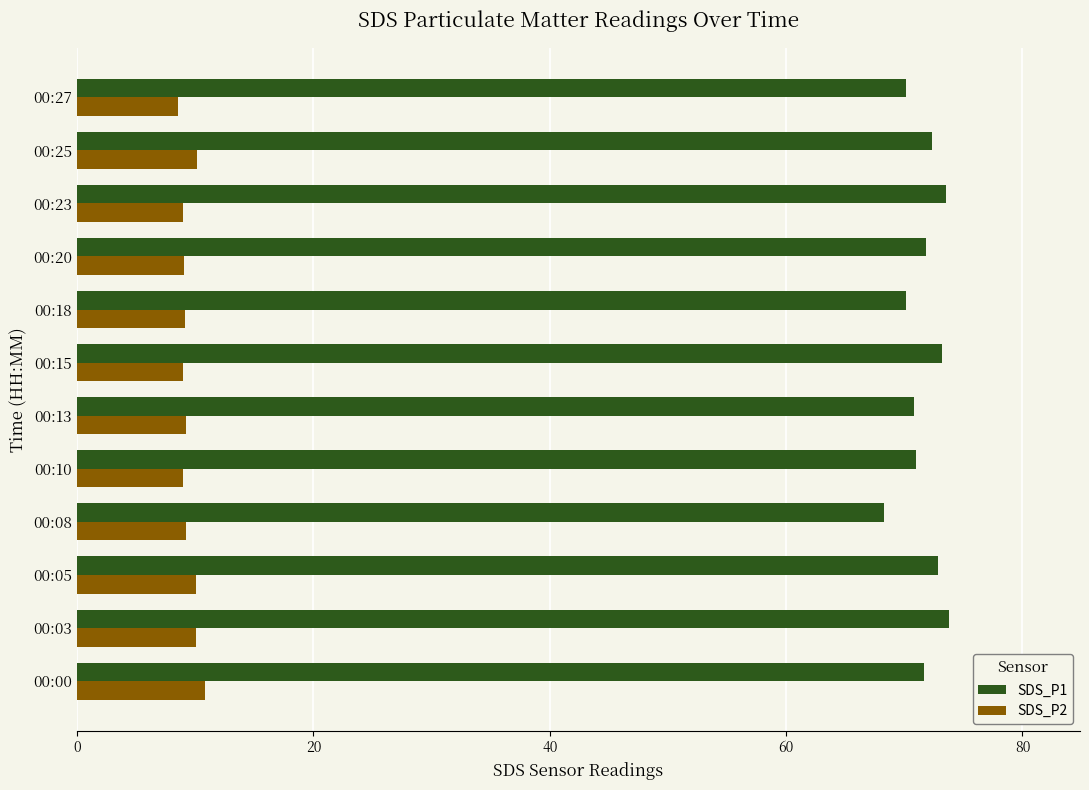

What is the sum of all SDS_P2 values?

113.2